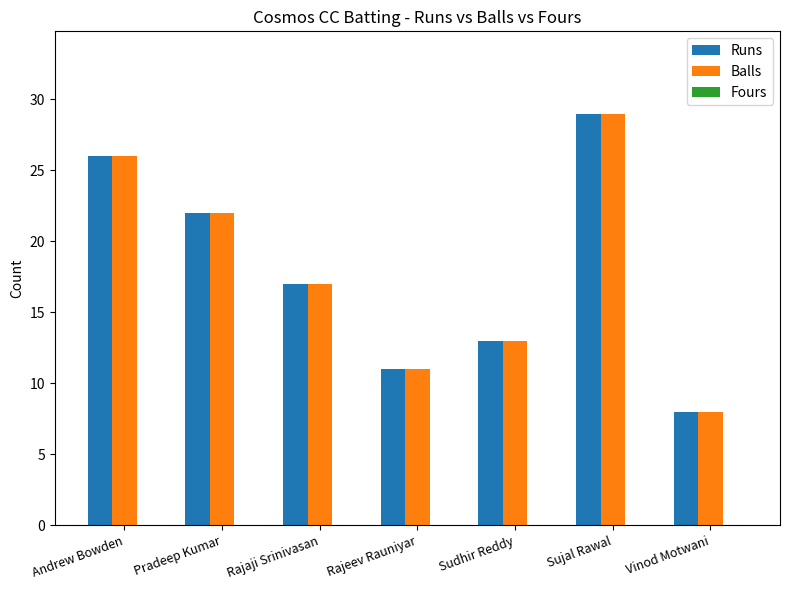

How many series are shown in this chart?

2